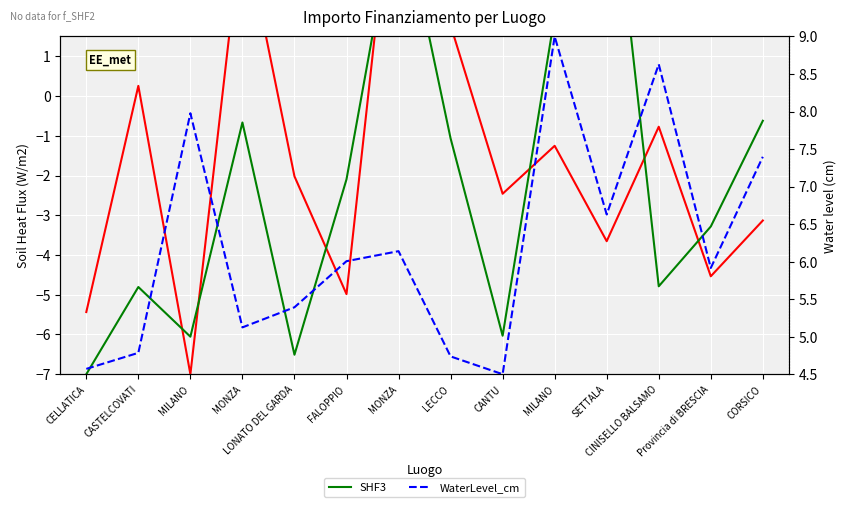

At which label does SHF3 first exceed -2?

MONZA